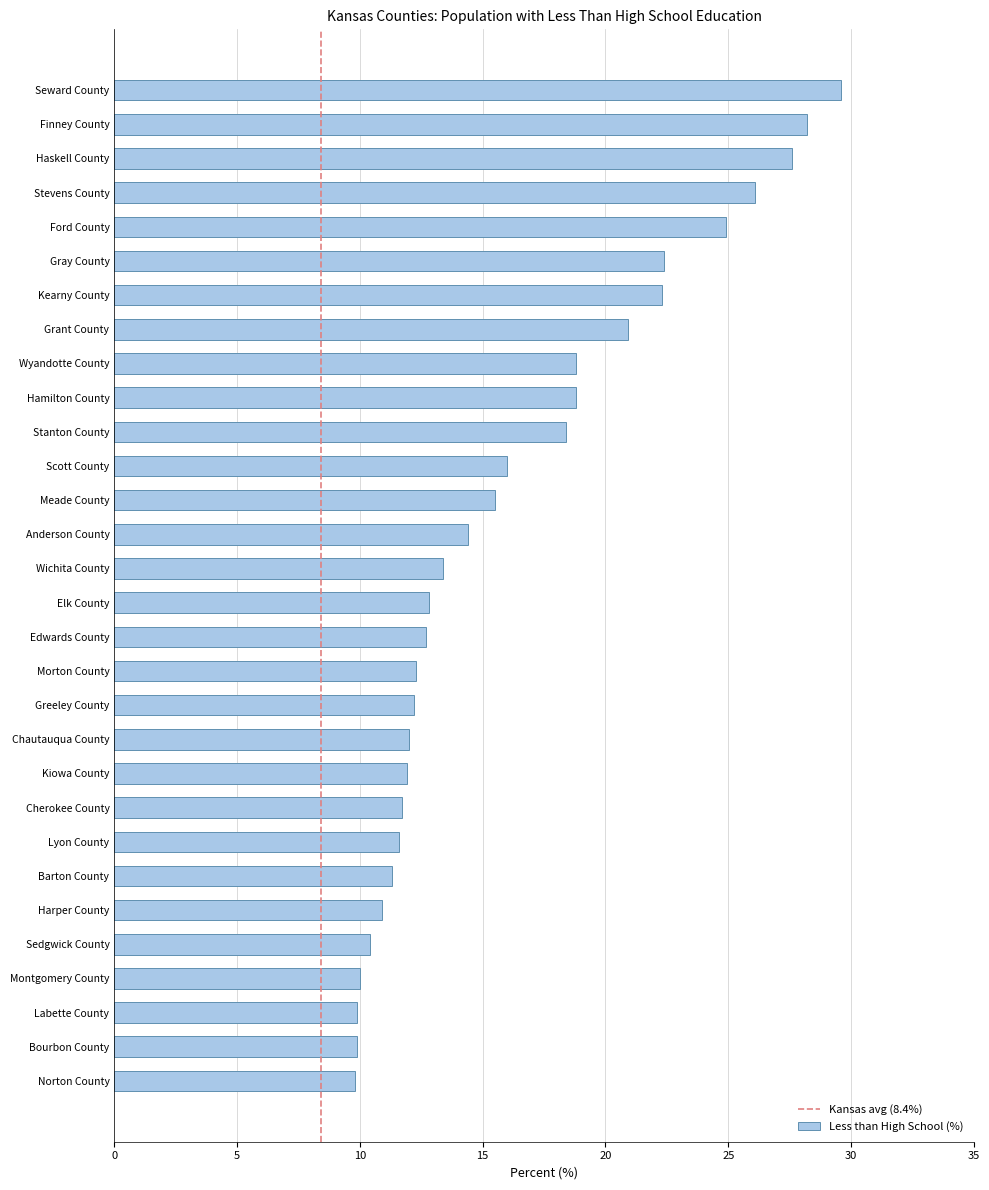

Which has a higher value, Meade County or Stanton County?

Stanton County